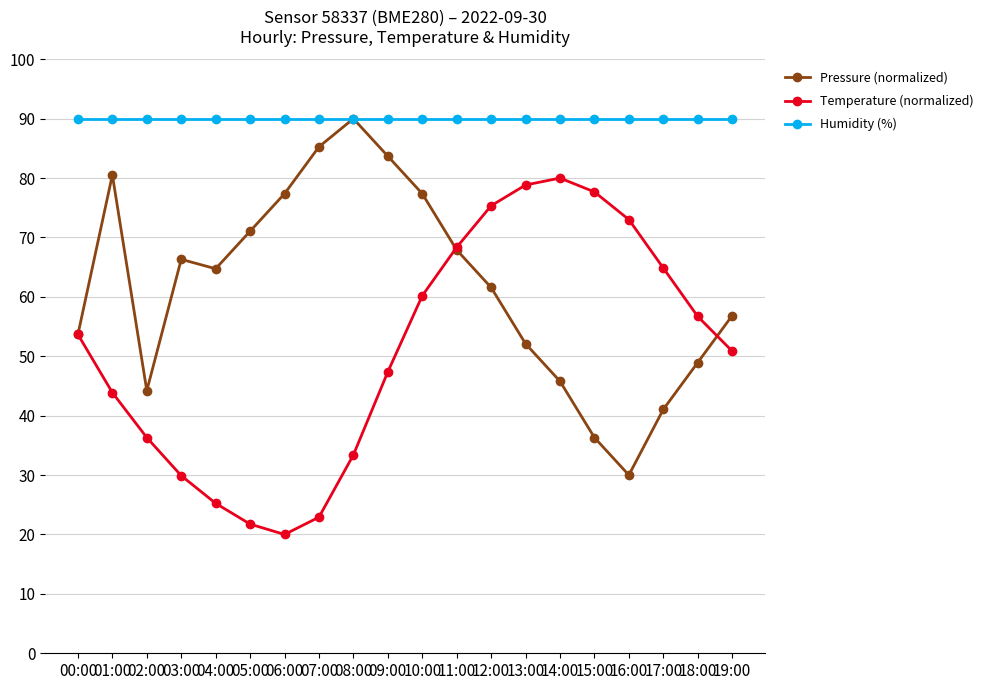

What is the sum of all Temperature (normalized) values?

1020.3